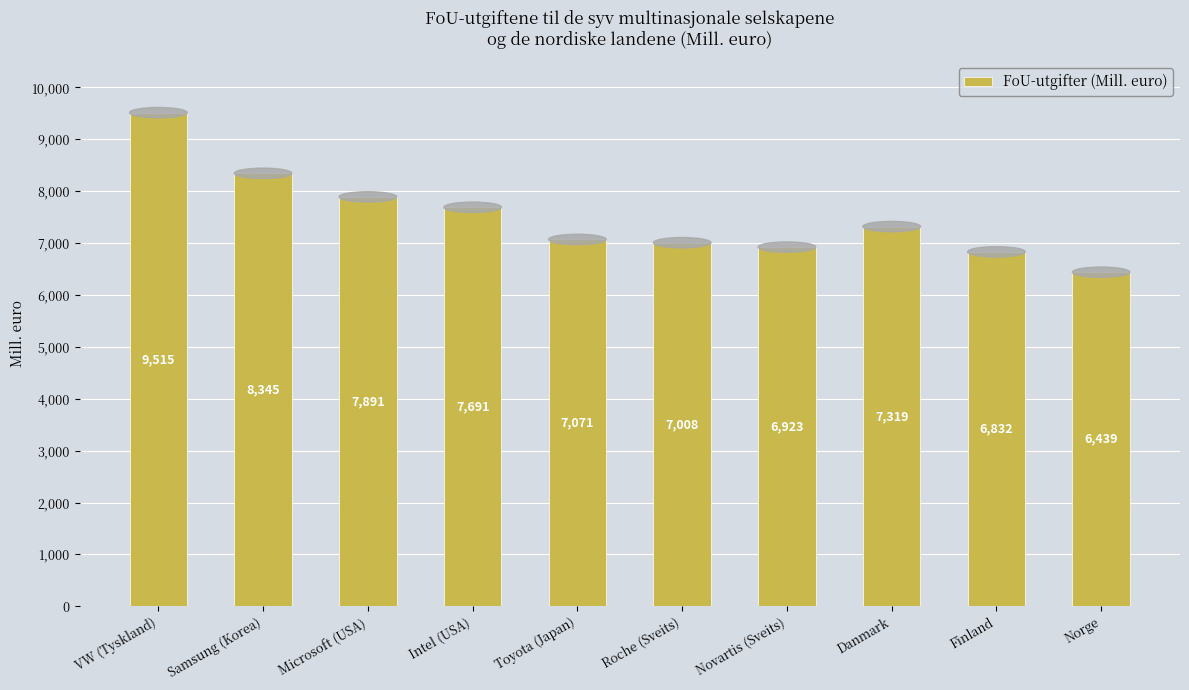

The value at Danmark is 2030. True or false?

False